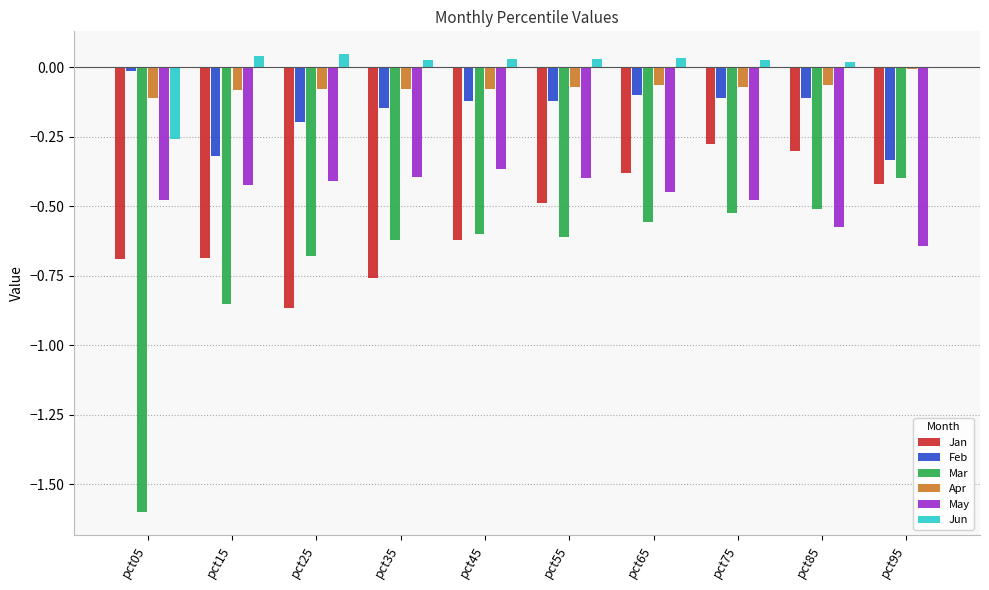

What are all the series names shown in the legend?

Jan, Feb, Mar, Apr, May, Jun